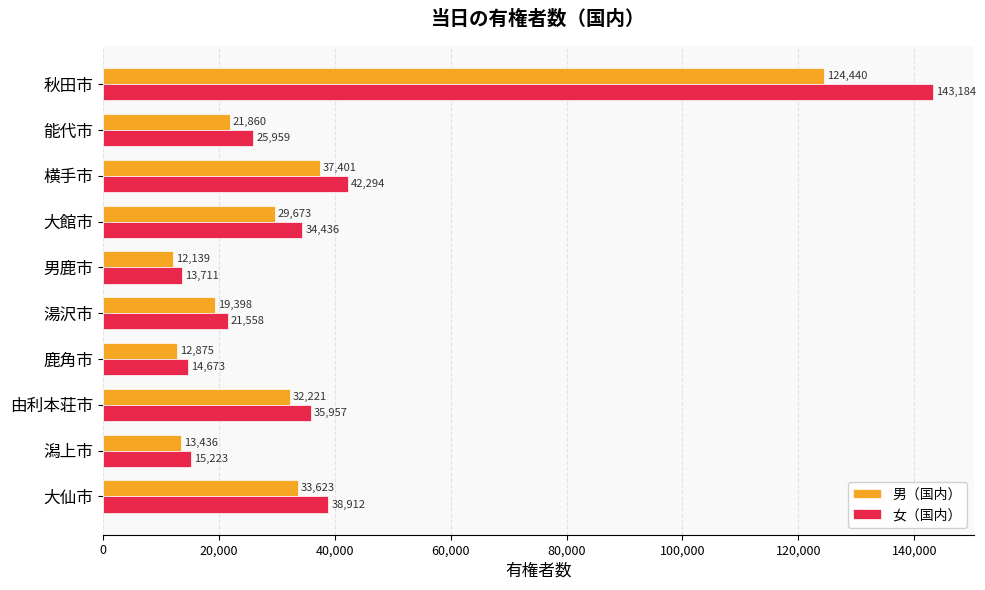

What are all the series names shown in the legend?

男（国内）, 女（国内）